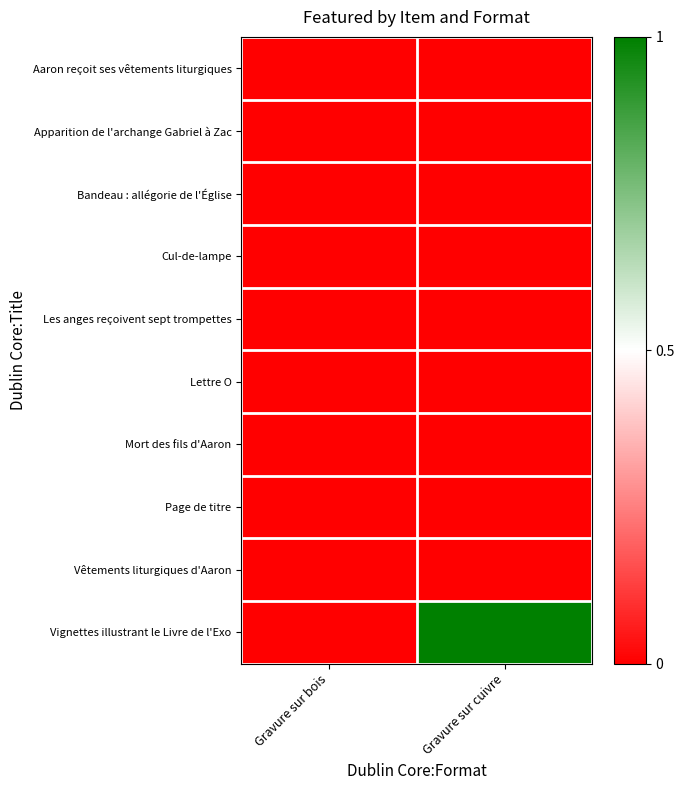

Which series has the largest total across all categories?

Vignettes illustrant le Livre de l'Exo